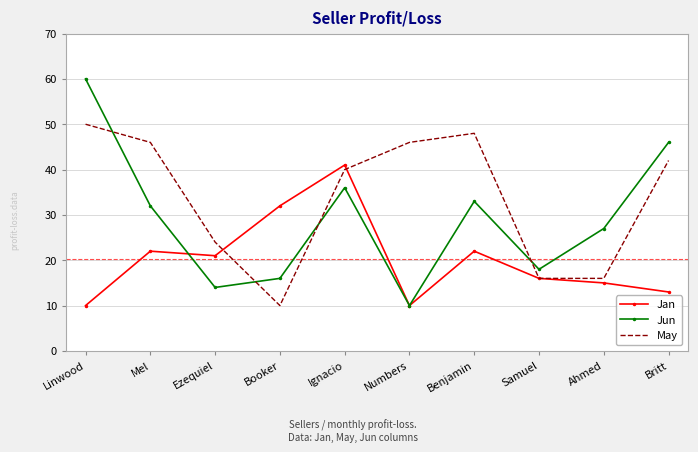

Is the value of May at Linwood greater than the value of Jan at Booker?

Yes